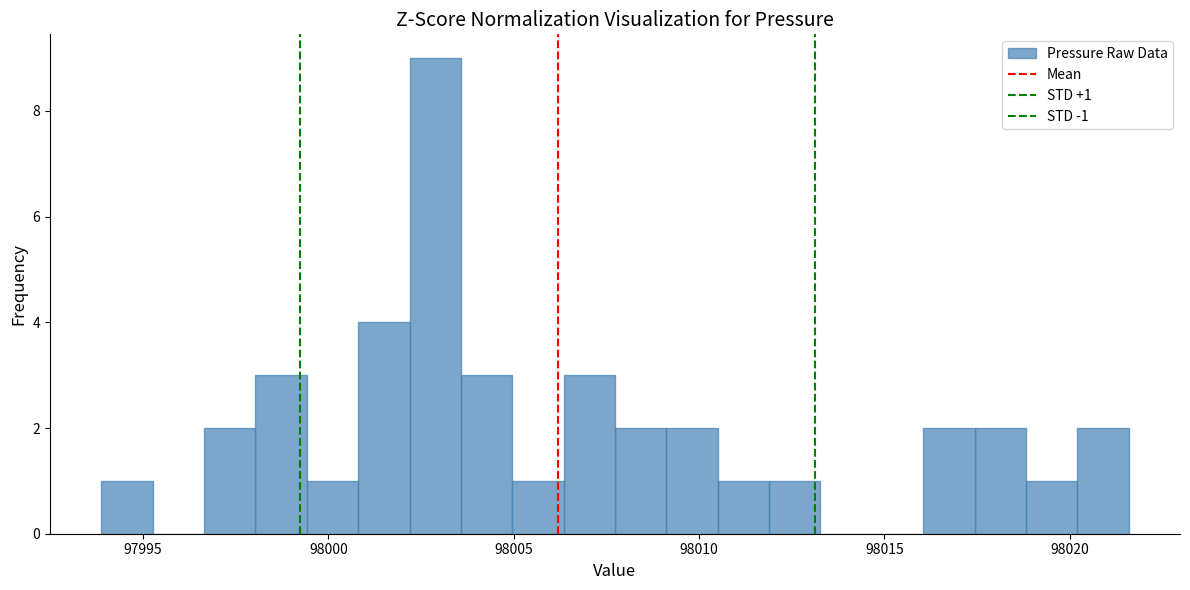

Around what value on the x-axis is the tallest bar? Give the approximate position of its centre, as read against the axis.

98003.0